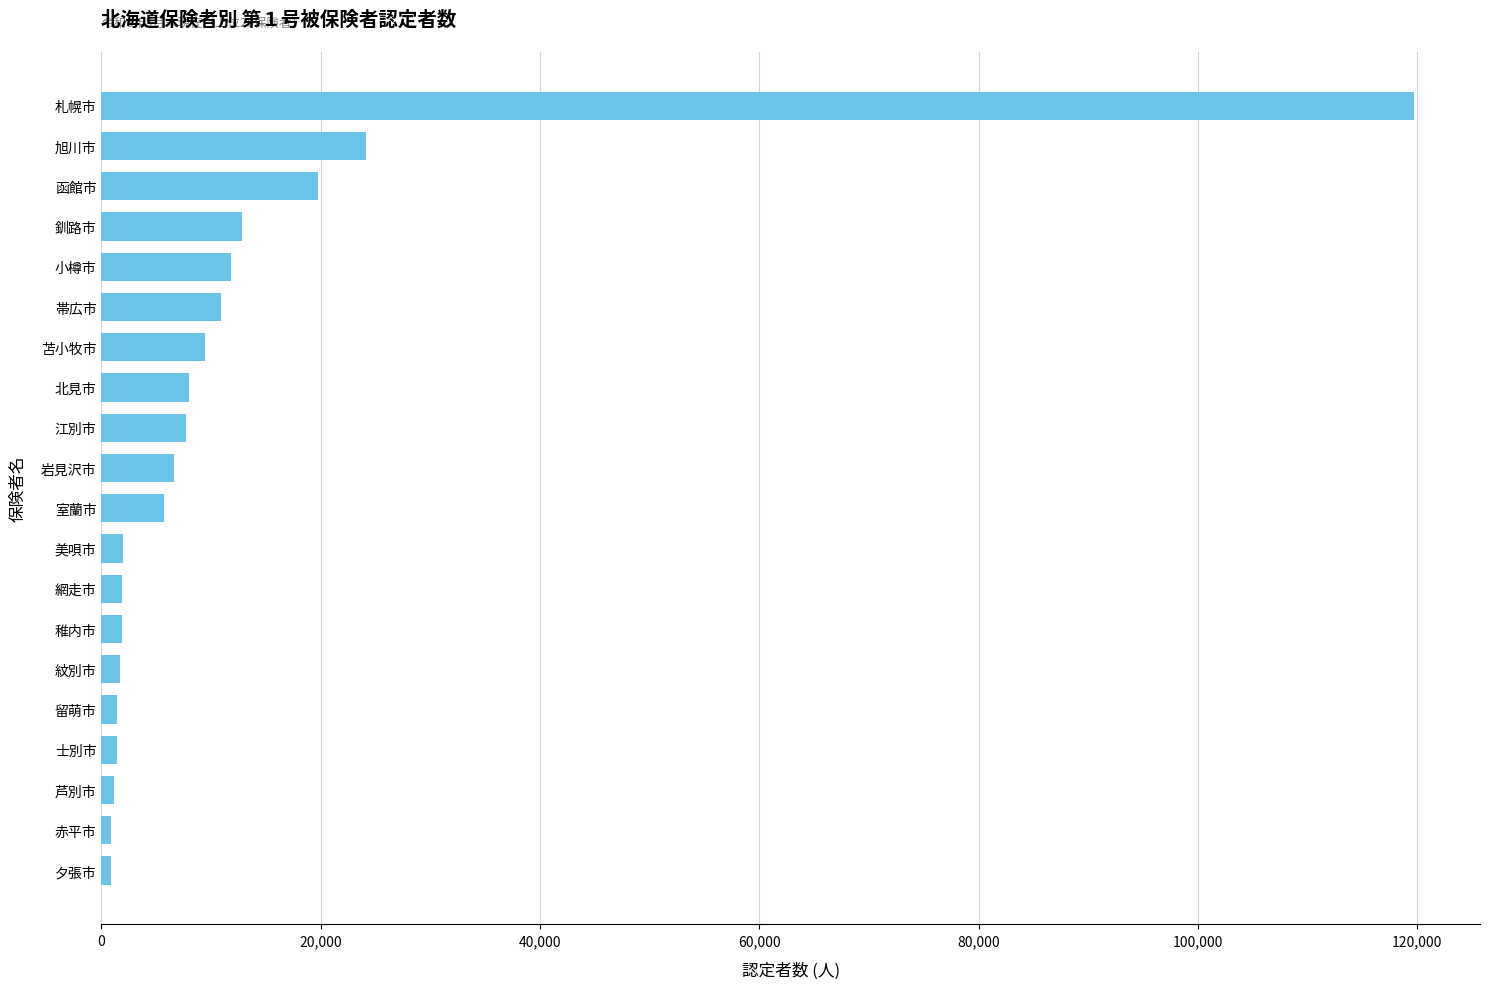

What is the difference between the maximum and second lowest values?

118811